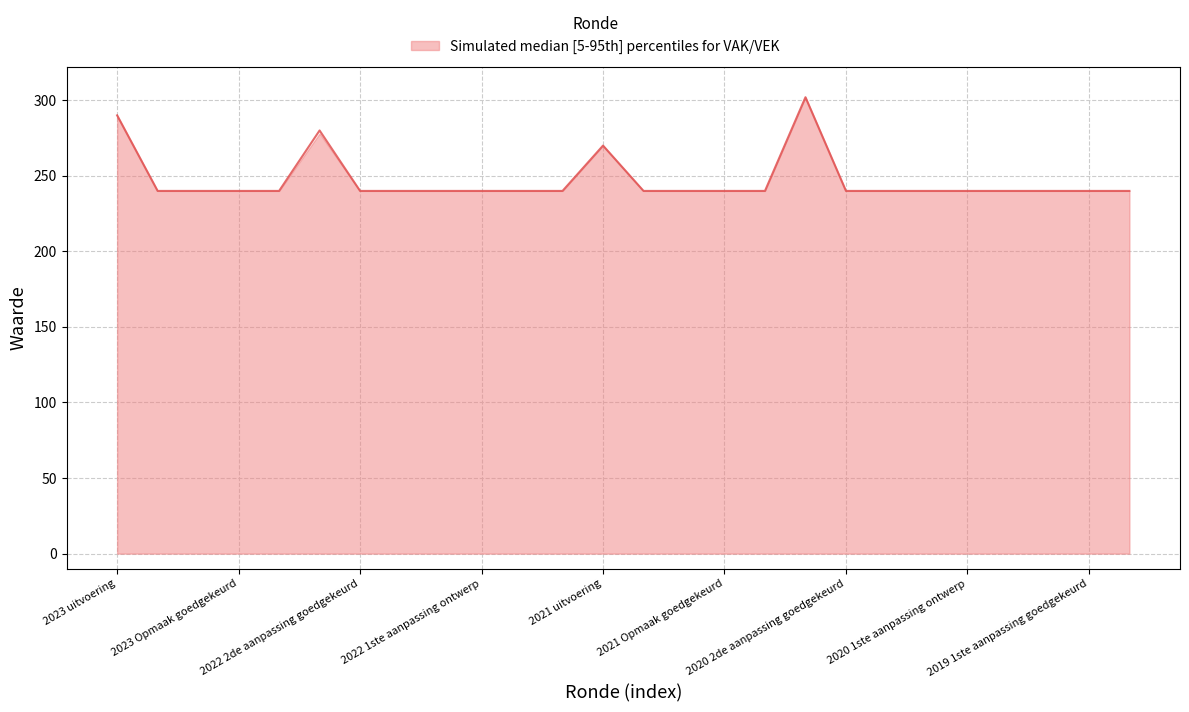

What is the minimum value shown in the chart?

240